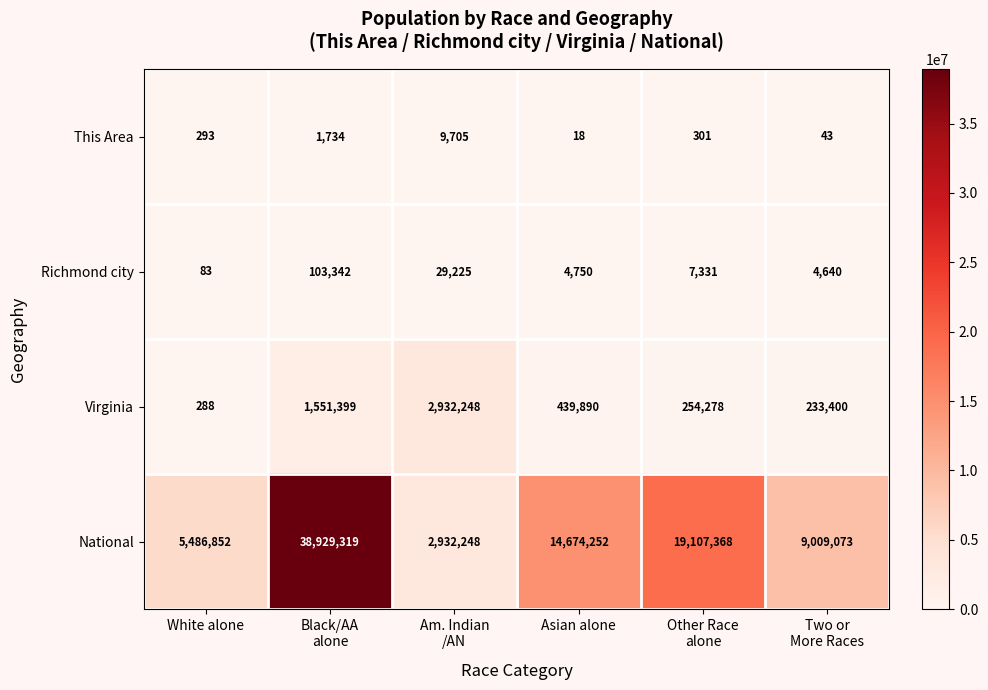

What is the difference between the maximum and second lowest values in the Richmond city series?

98702